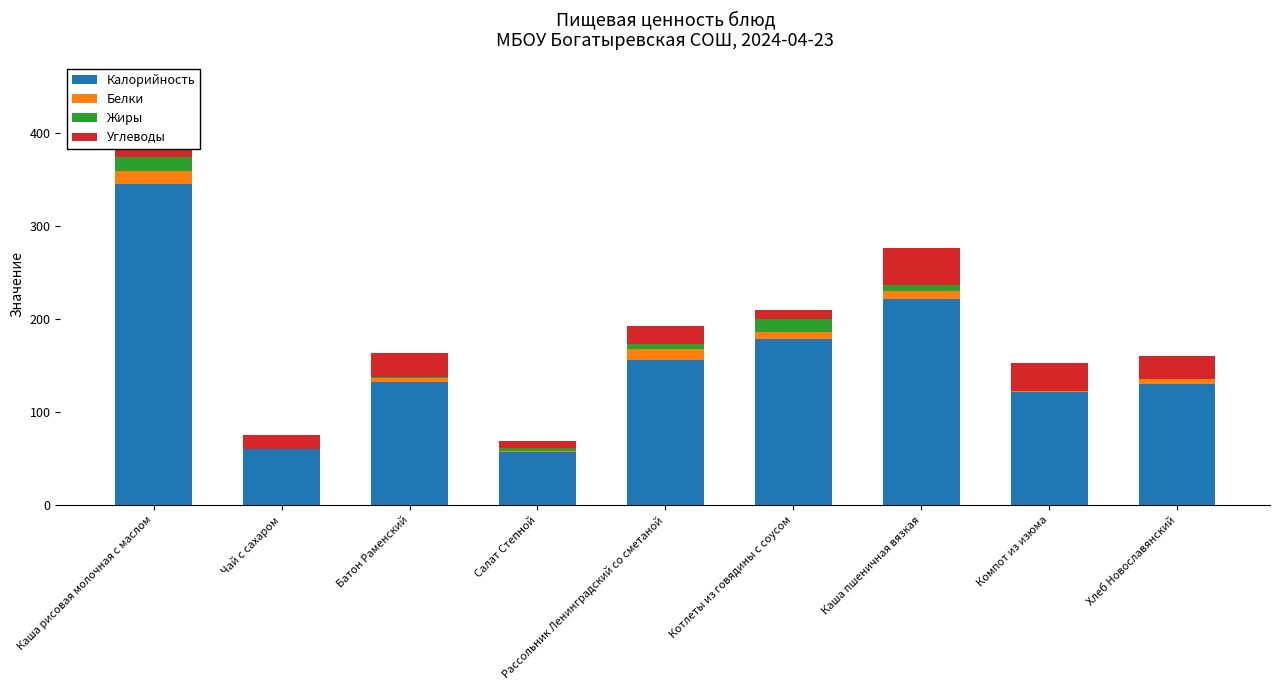

The value of Калорийность at Чай с сахаром is 90.0. True or false?

False